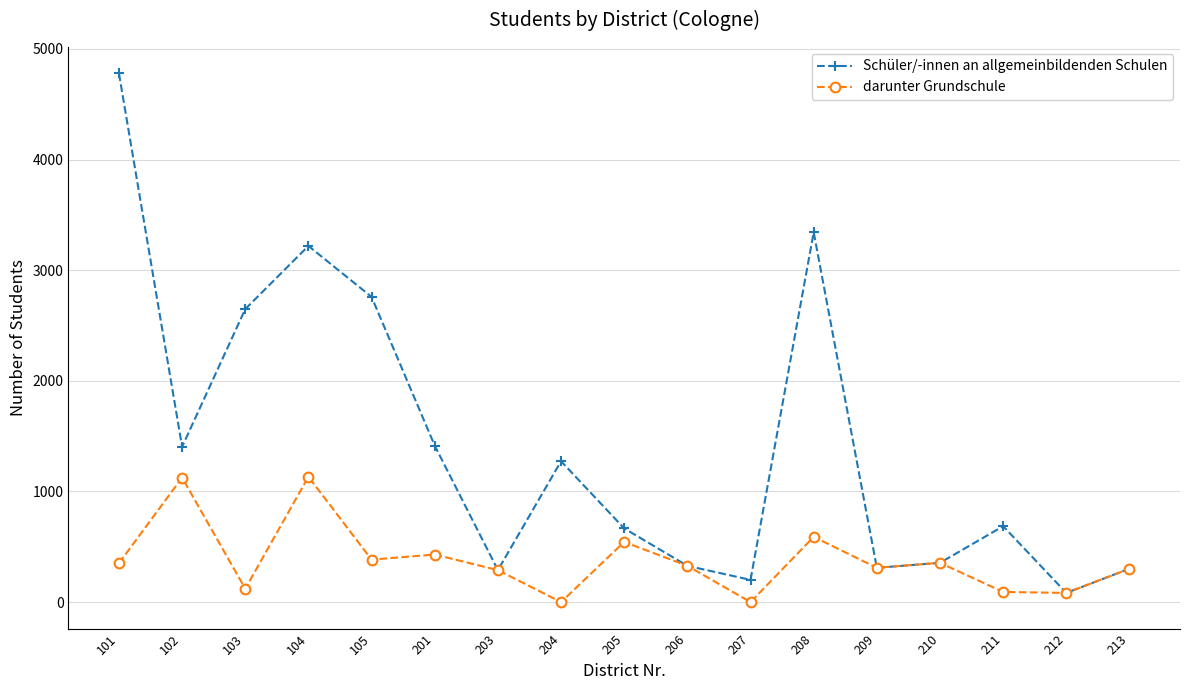

Is it true that Schüler/-innen an allgemeinbildenden Schulen equals 201 at 207?

True